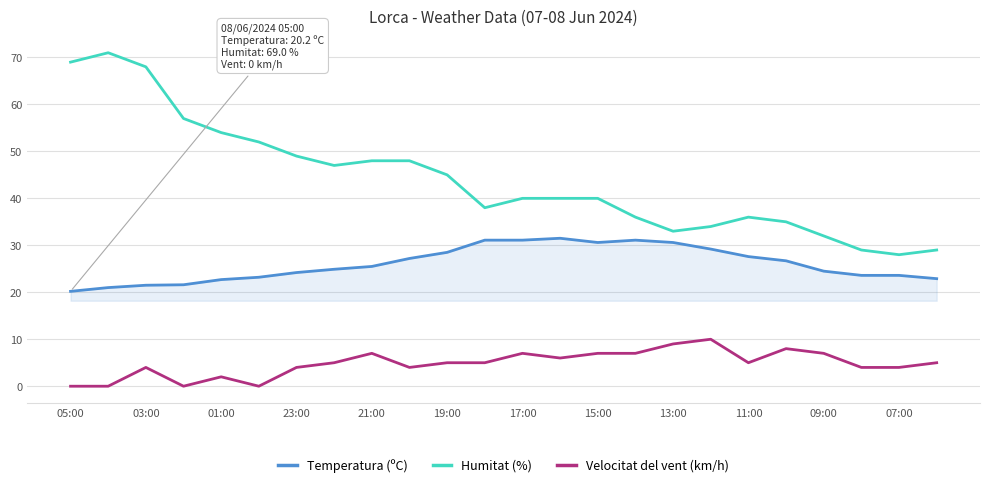

List the series in order of their overall mean, highest first.

Humitat (%), Temperatura (ºC), Velocitat del vent (km/h)